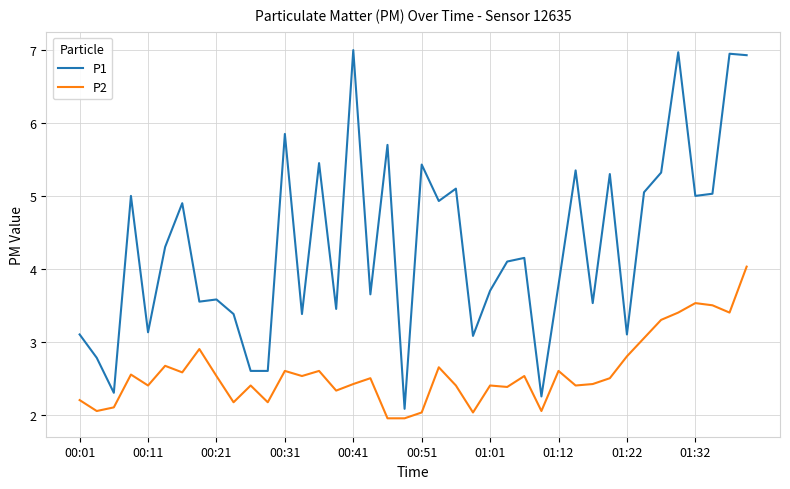

What is the highest value of the P2 series?

4.0